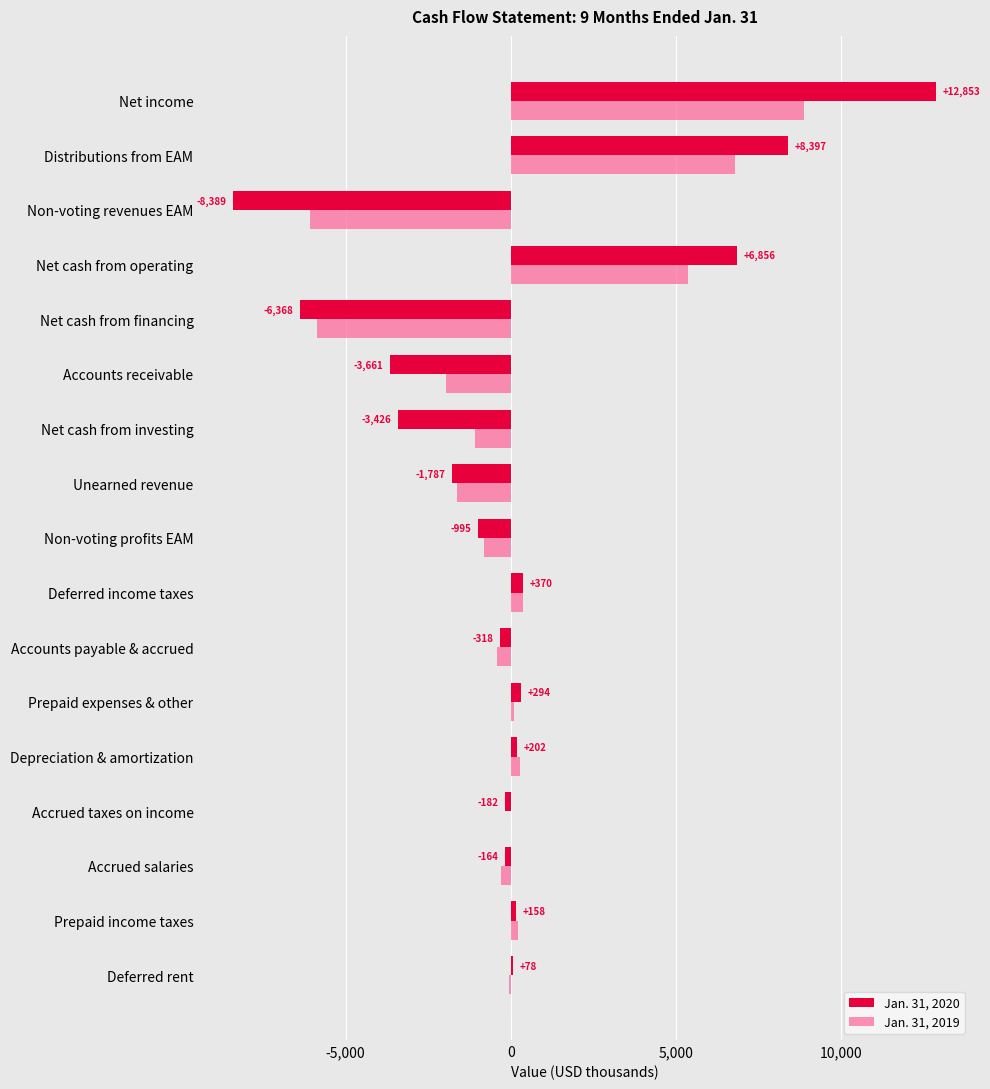

What is the greatest value displayed?

12853